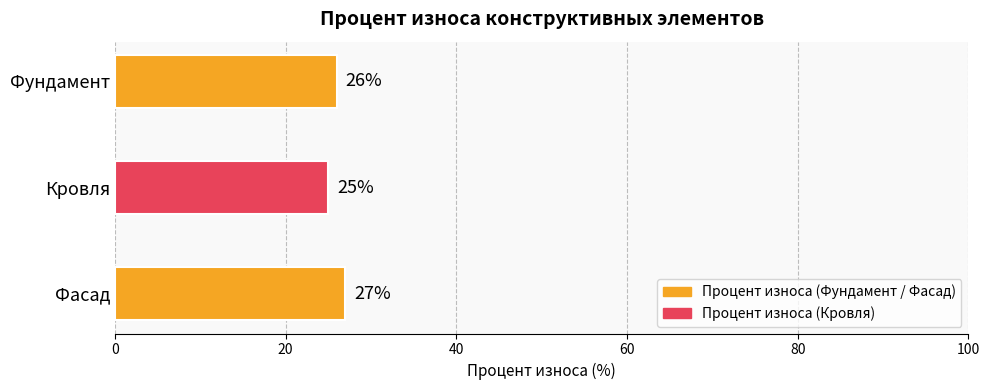

Rank the categories by value from highest to lowest.

Фасад, Фундамент, Кровля